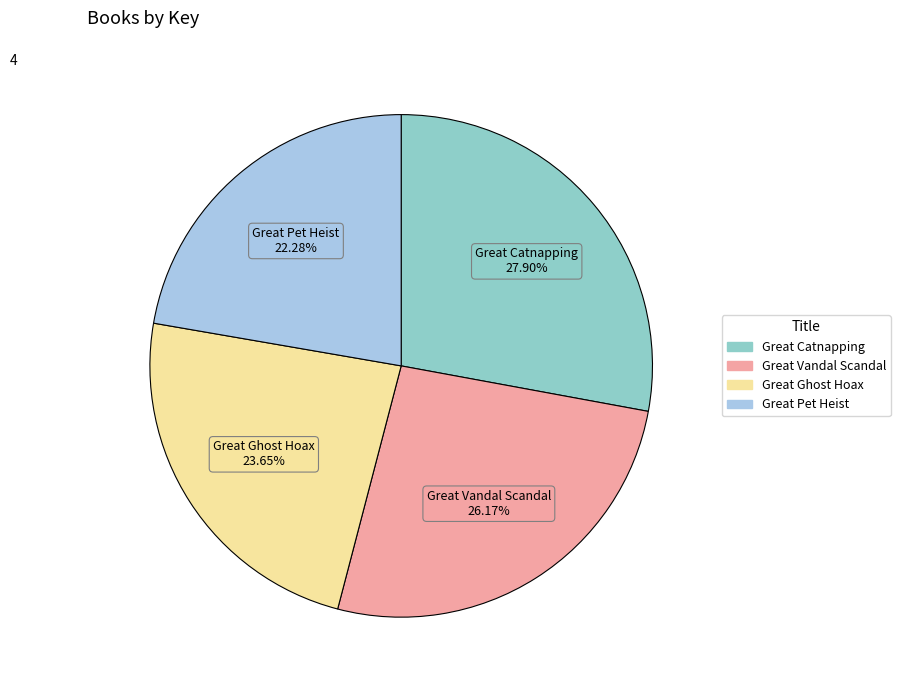

What is the total percentage of Great Catnapping and Great Vandal Scandal?

54.1%